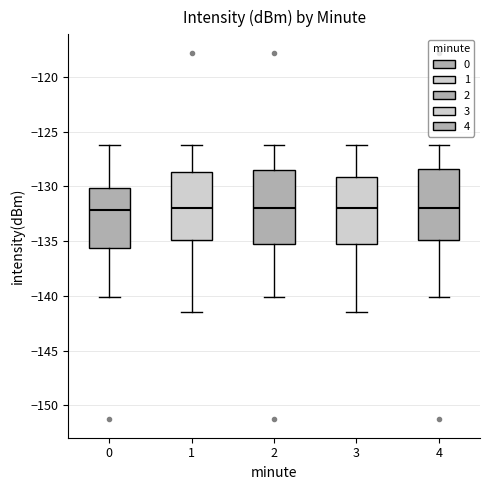

Where does the upper whisker of the box at x = 1 end on the y-axis? The values are not printed on the chart, so give them approximately, as read against the axis.

-126.5